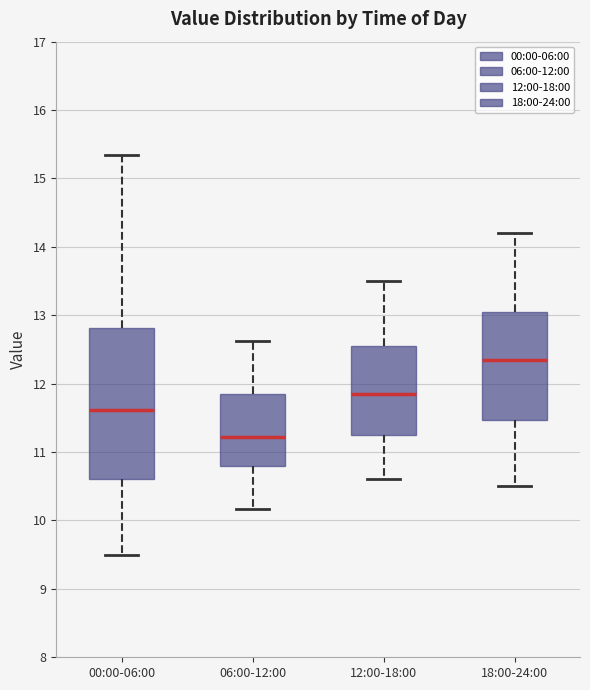

Which box's median line is the highest?

18:00-24:00